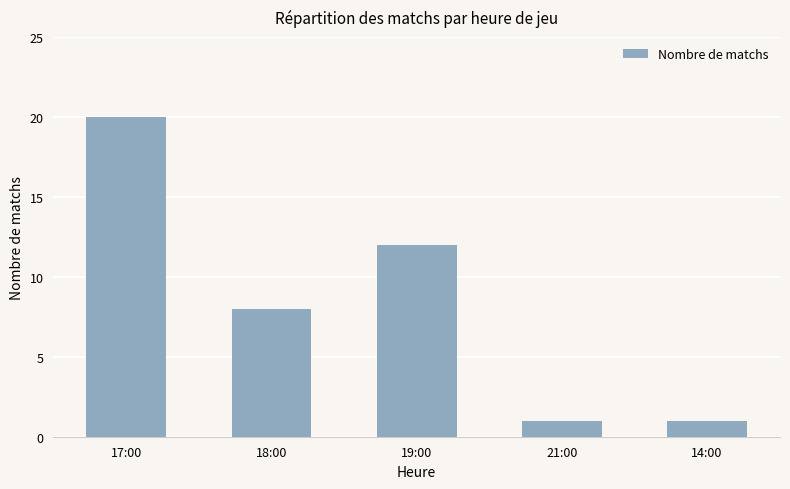

How many values are between 1 and 12?

4